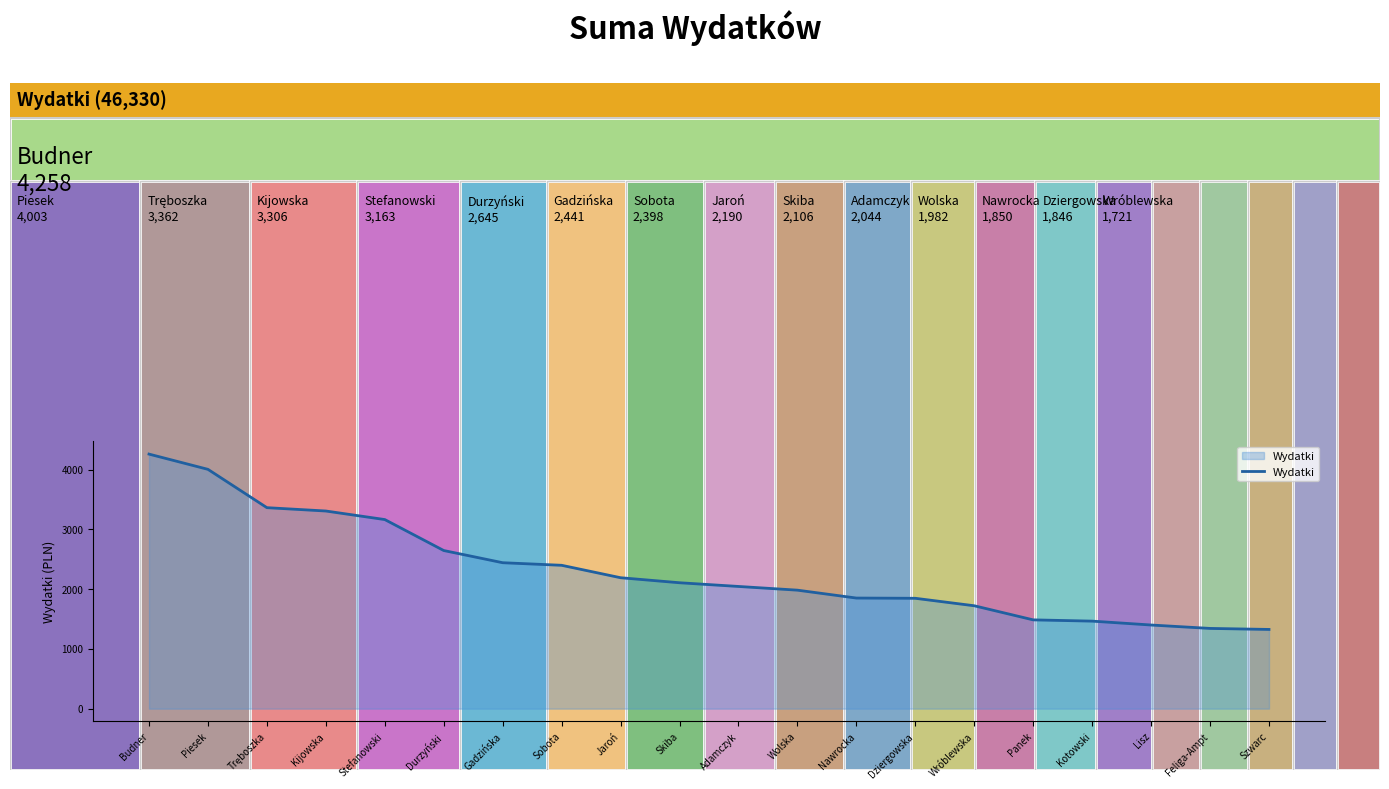

True or false: the data shows 3319 at Gadzińska.

False